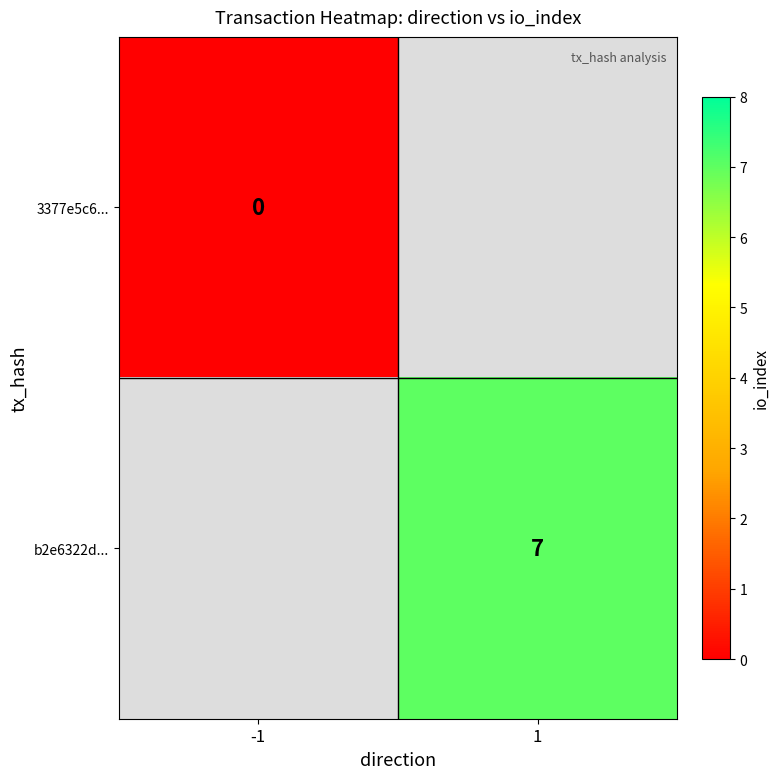

The b2e6322d... series shows 7 at 1. True or false?

True